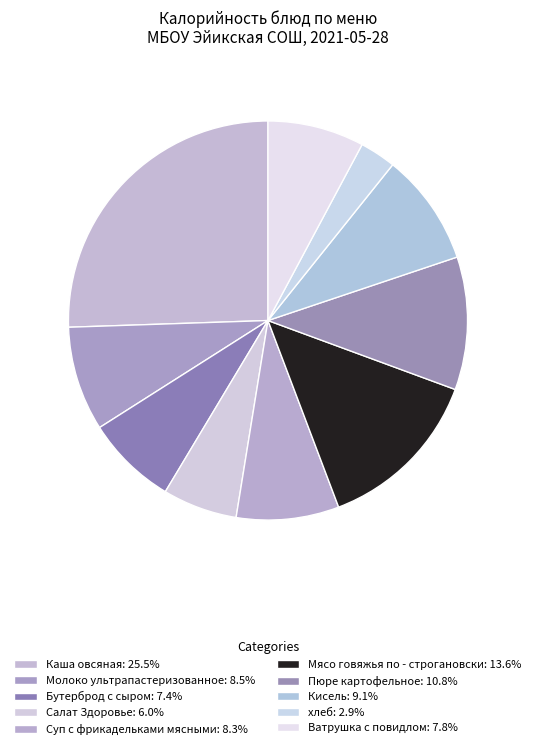

The Пюре картофельное slice represents 26% of the pie. True or false?

False